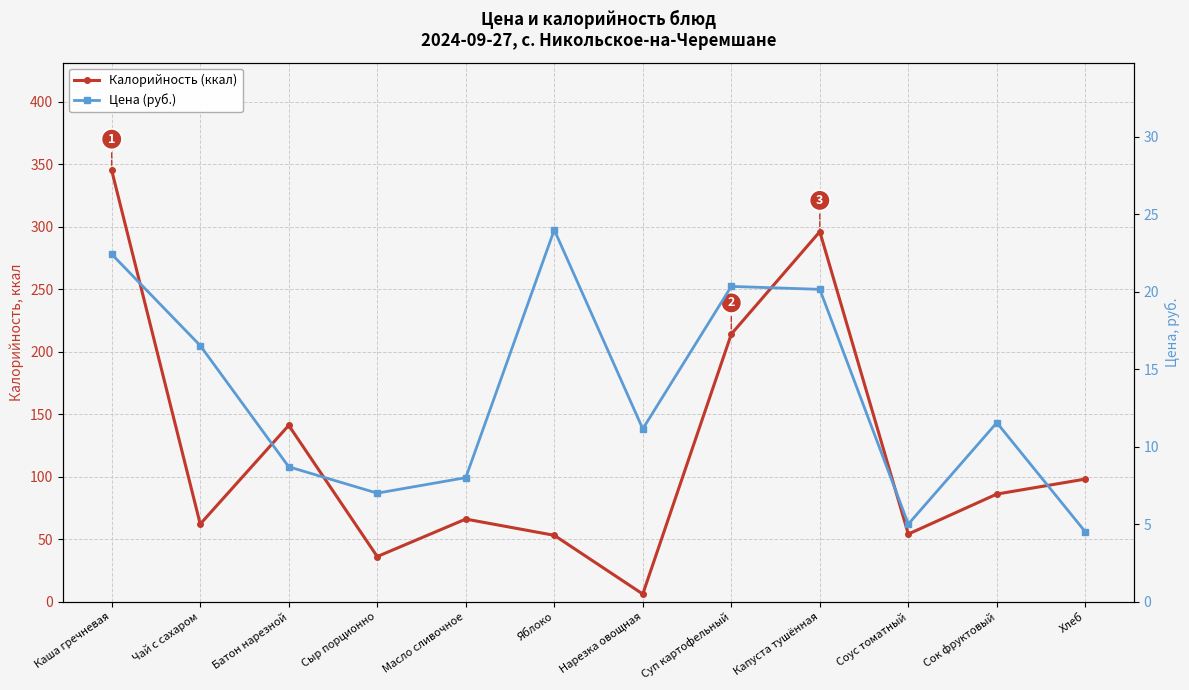

At which category is the sum across all series the highest?

Каша гречневая